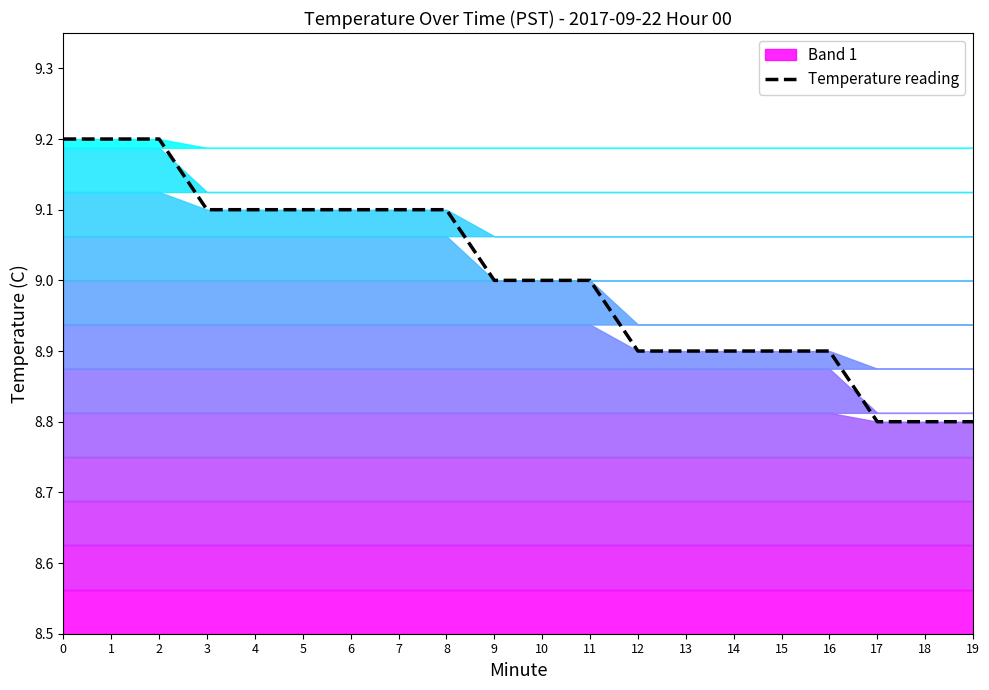

What is the difference between the values at 10 and 15?

0.1